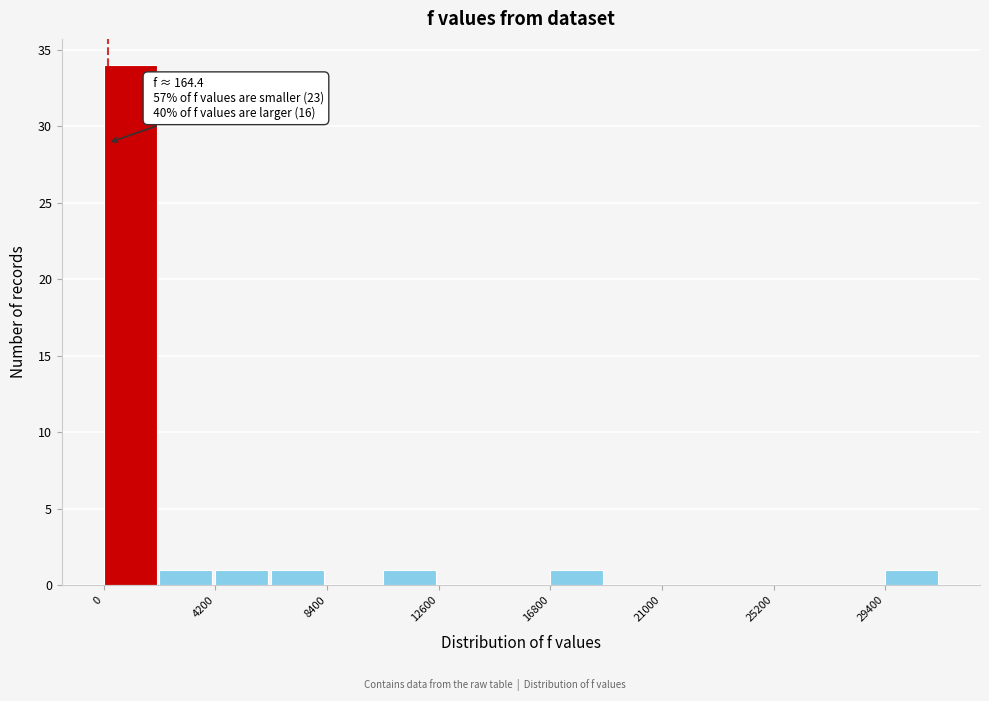

Over which range of the x-axis is the bar tallest?

0 to 2100